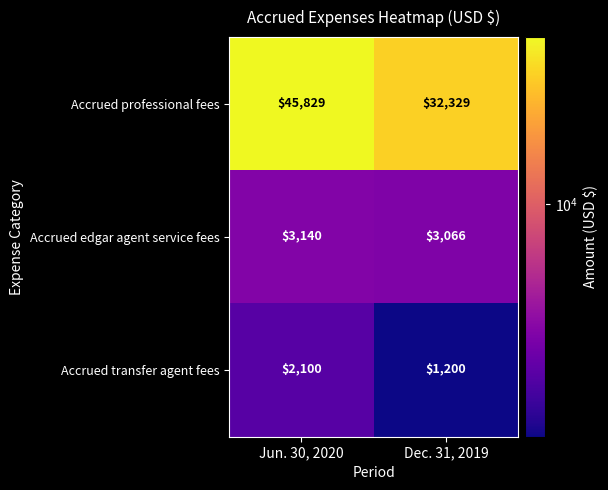

What is the total value across all series at Jun. 30, 2020?

51069